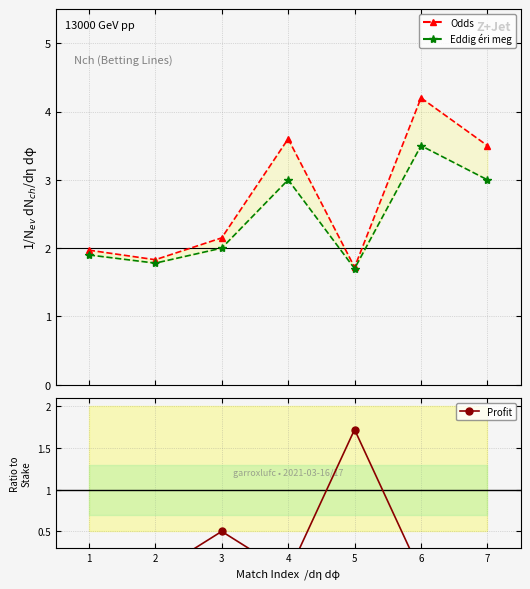

How many intersections are there between Eddig éri meg and Profit?

2